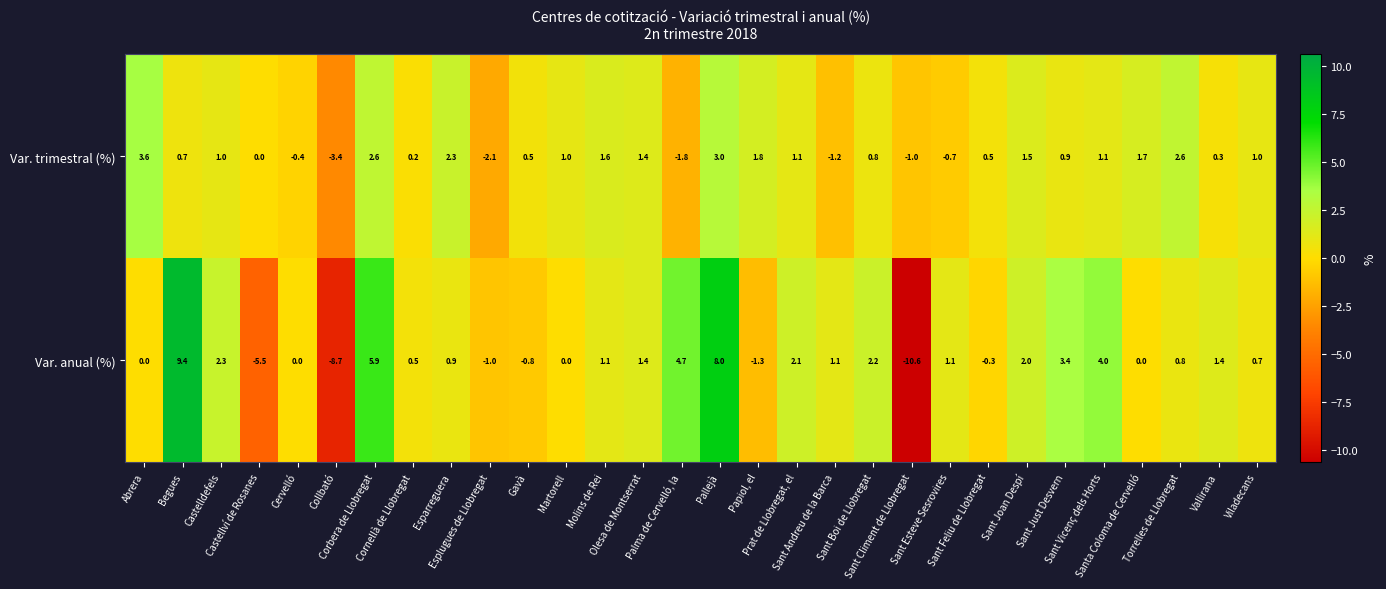

Which series has the largest total across all categories?

Var. anual (%)